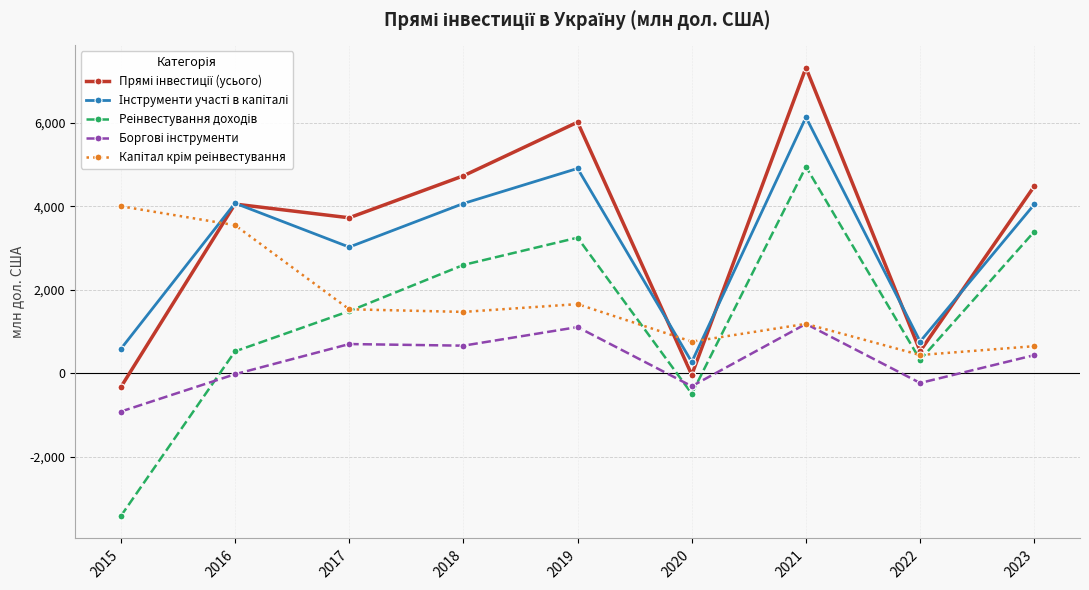

What is the minimum value shown in the chart?

-3418.6